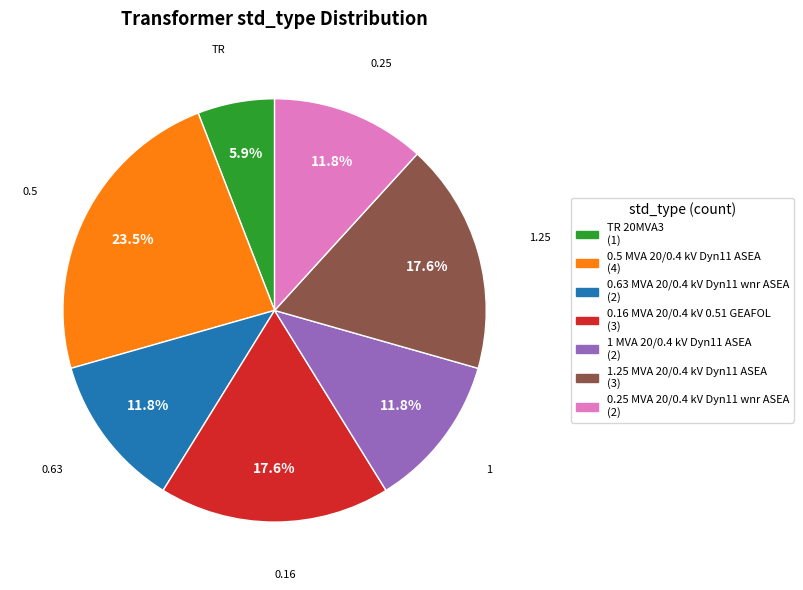

What percentage is NOT represented by 0.25 MVA 20/0.4 kV Dyn11 wnr ASEA?

88.2%